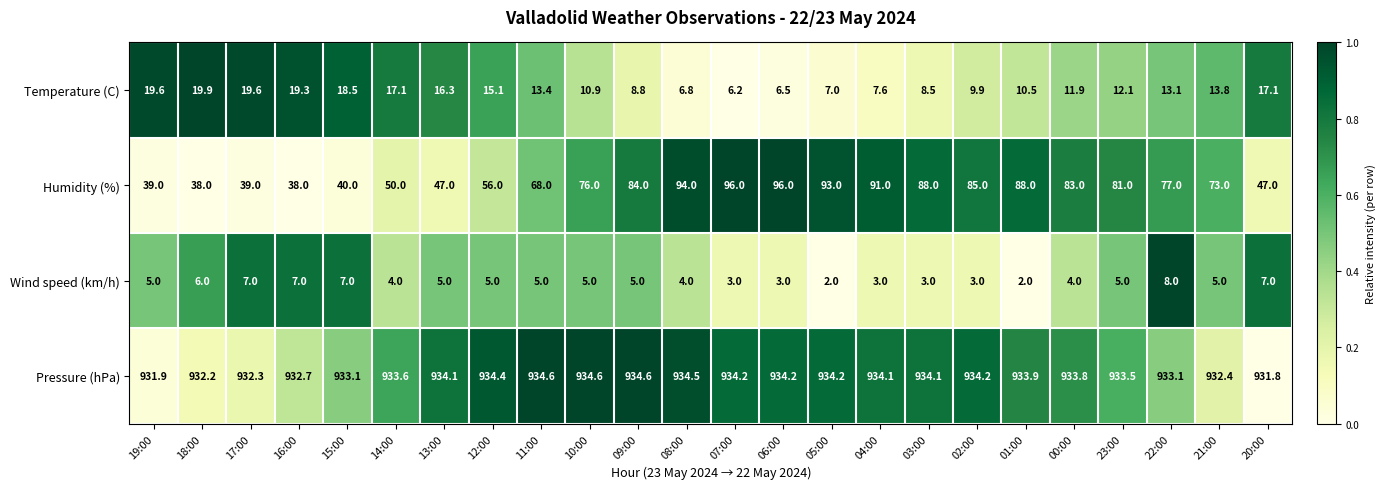

Rank the series by their maximum value, from highest to lowest.

Pressure (hPa), Humidity (%), Temperature (C), Wind speed (km/h)